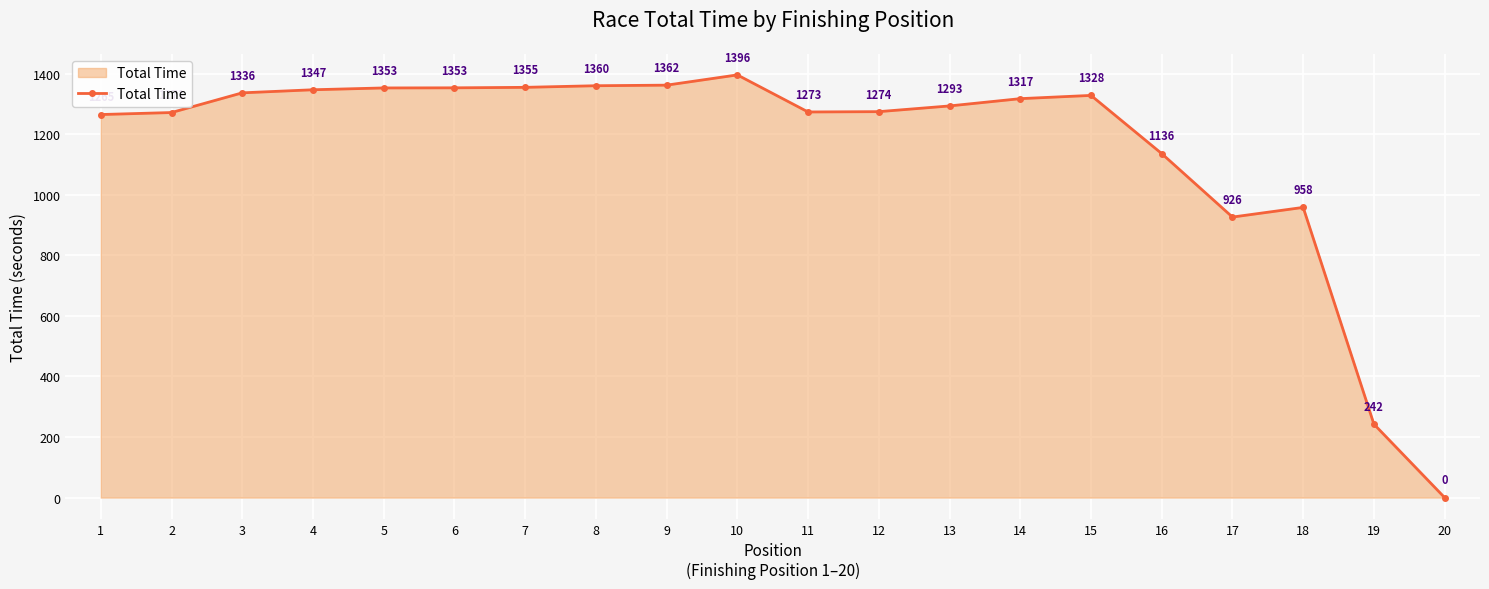

Count the number of data series in this chart.

1